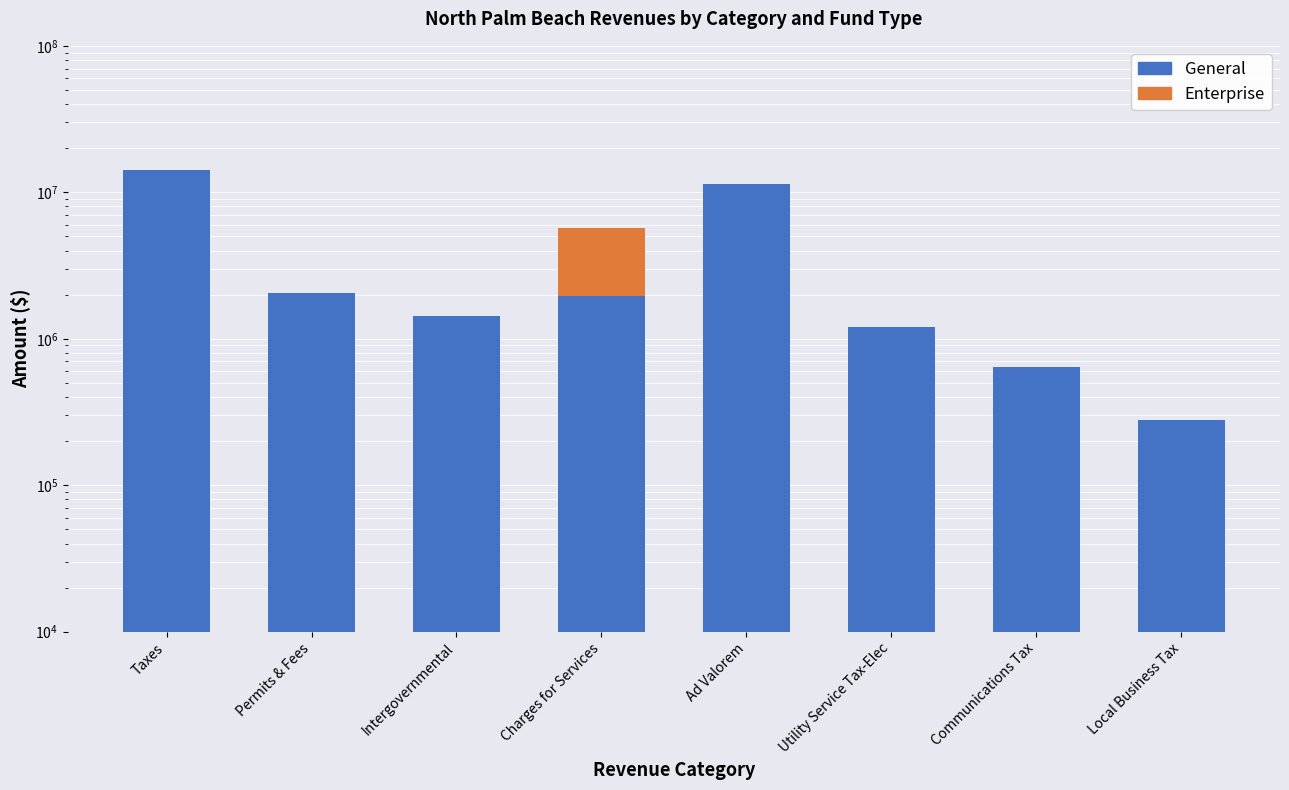

How many categories are shown in the chart?

8